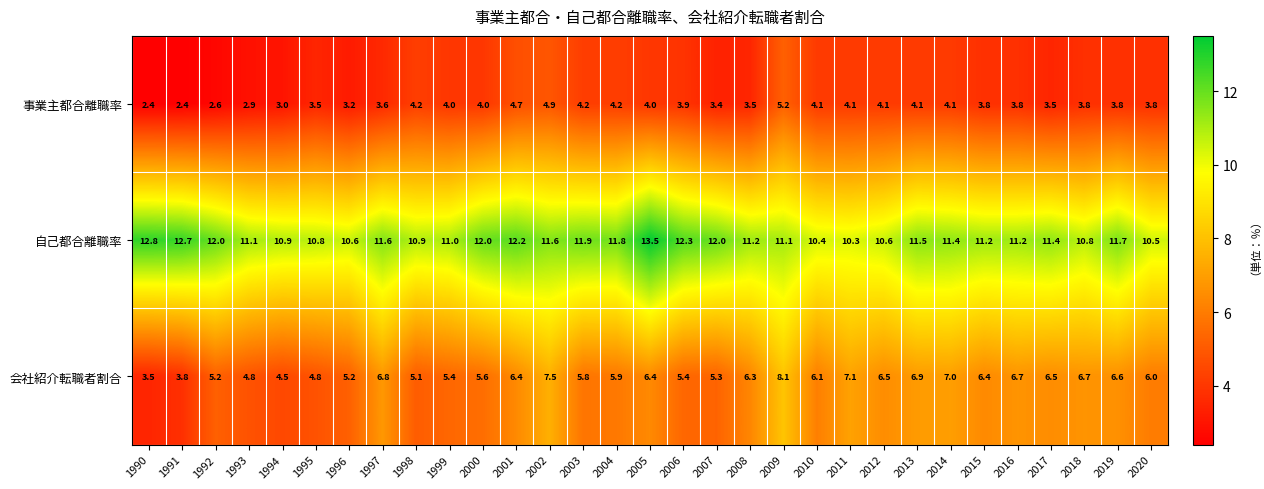

What is the difference between the second highest and minimum values in the 自己都合離職率 series?

2.5